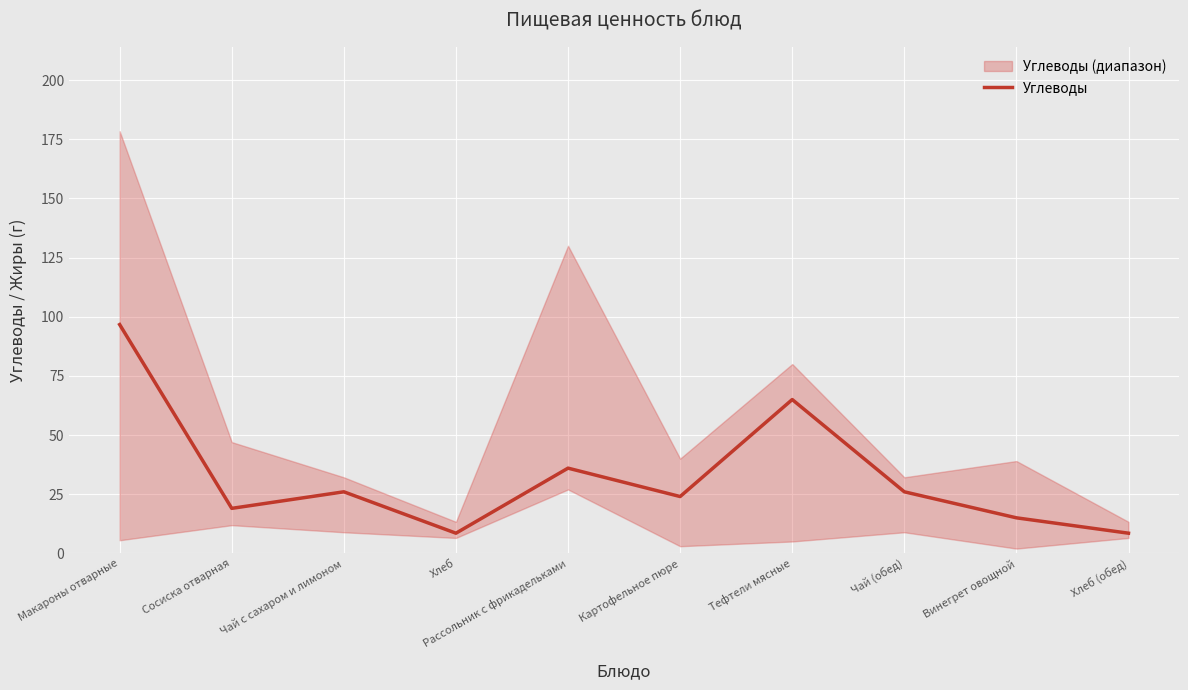

Reading left to right, extract all data points from this chart.

96.7	19.0	26.0	8.5	36.0	24.0	65.0	26.0	15.0	8.5